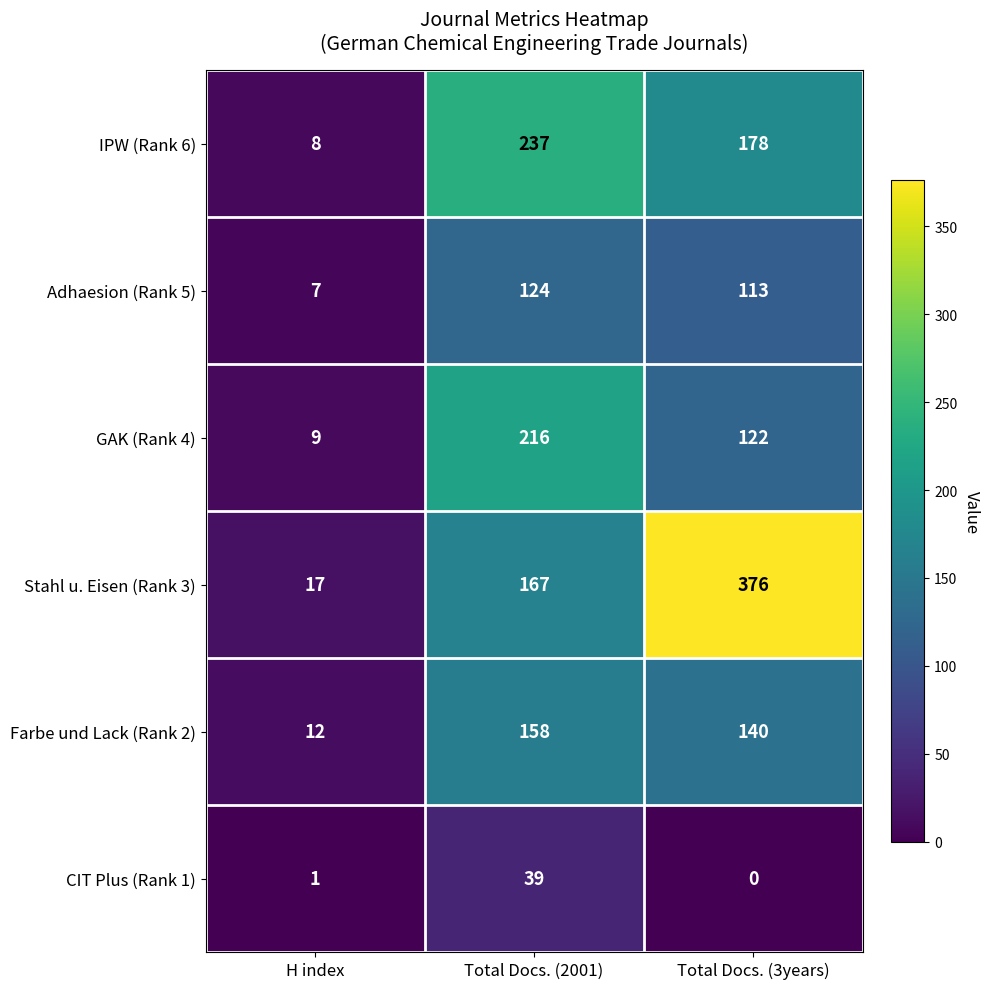

Which series has the largest total across all categories?

Stahl u. Eisen (Rank 3)